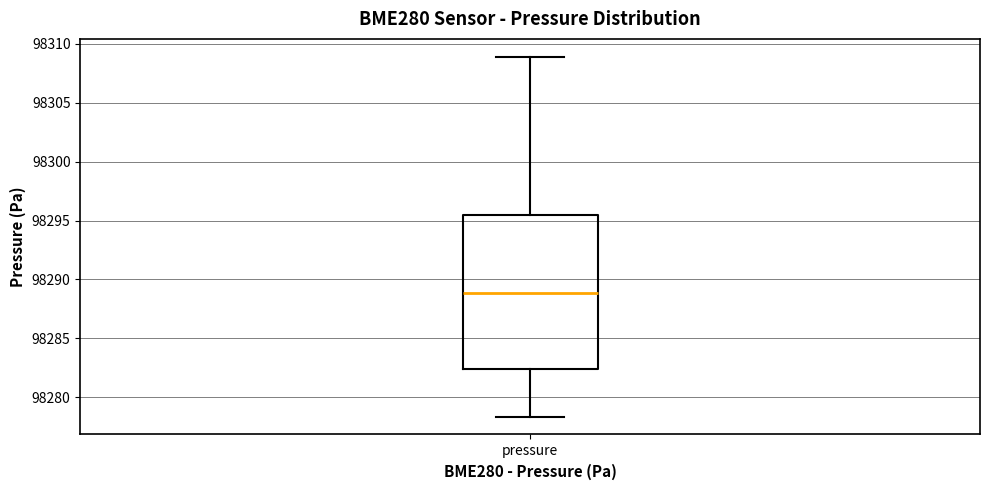

Where does the median line of the box for pressure sit on the y-axis? The values are not printed on the chart, so give them approximately, as read against the axis.

98289.0